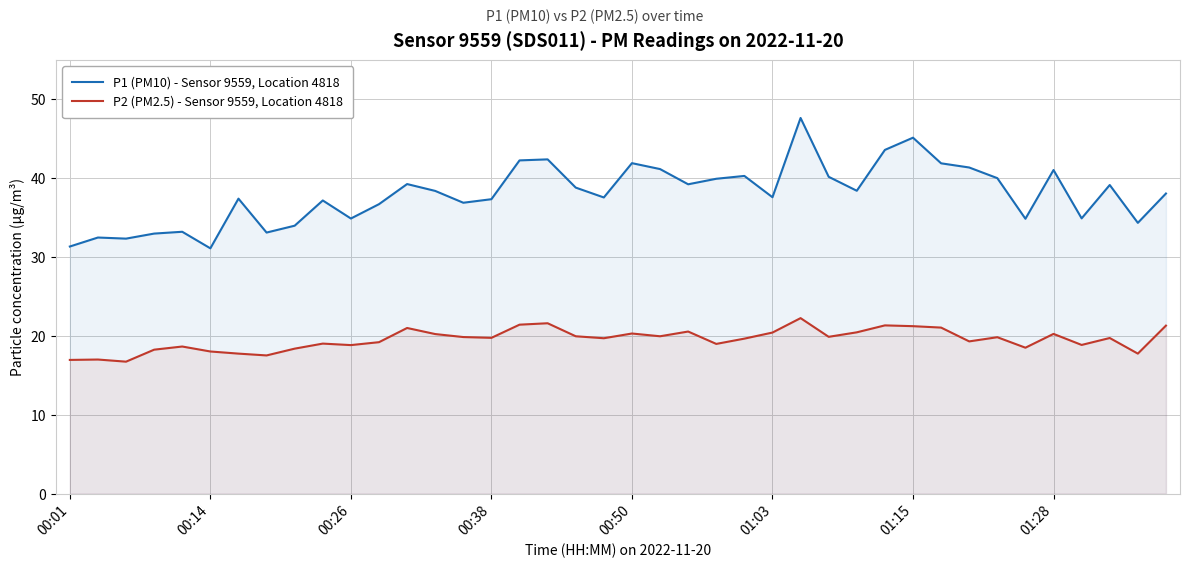

List the series in order of their peak value, highest first.

P1 (PM10) - Sensor 9559, Location 4818, P2 (PM2.5) - Sensor 9559, Location 4818